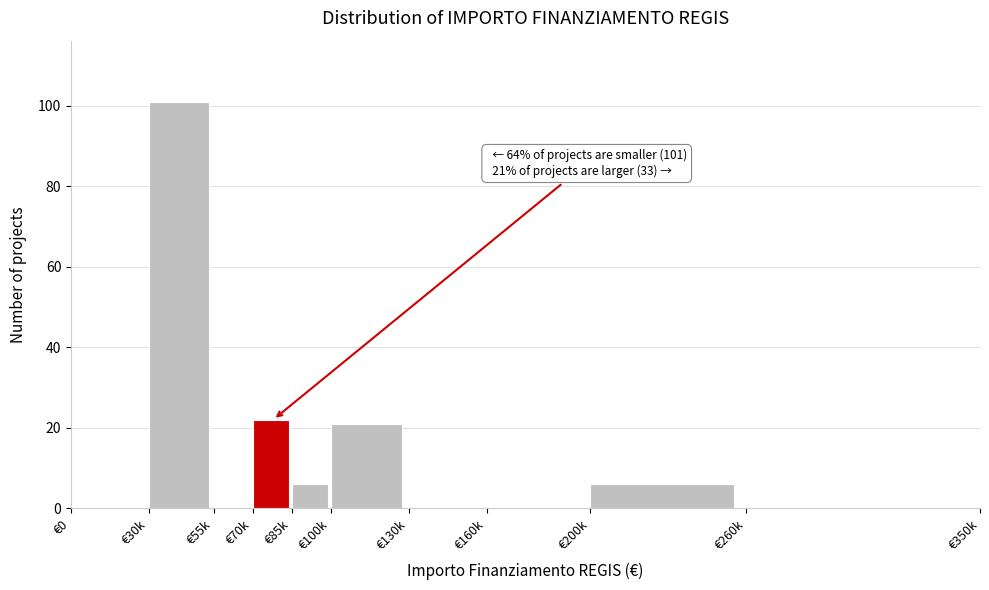

Reading left to right, transcribe all the data shown in this chart.

€0=0	€30k=101	€55k=0	€70k=22	€85k=6	€100k=21	€130k=0	€160k=0	€200k=6	€260k=0